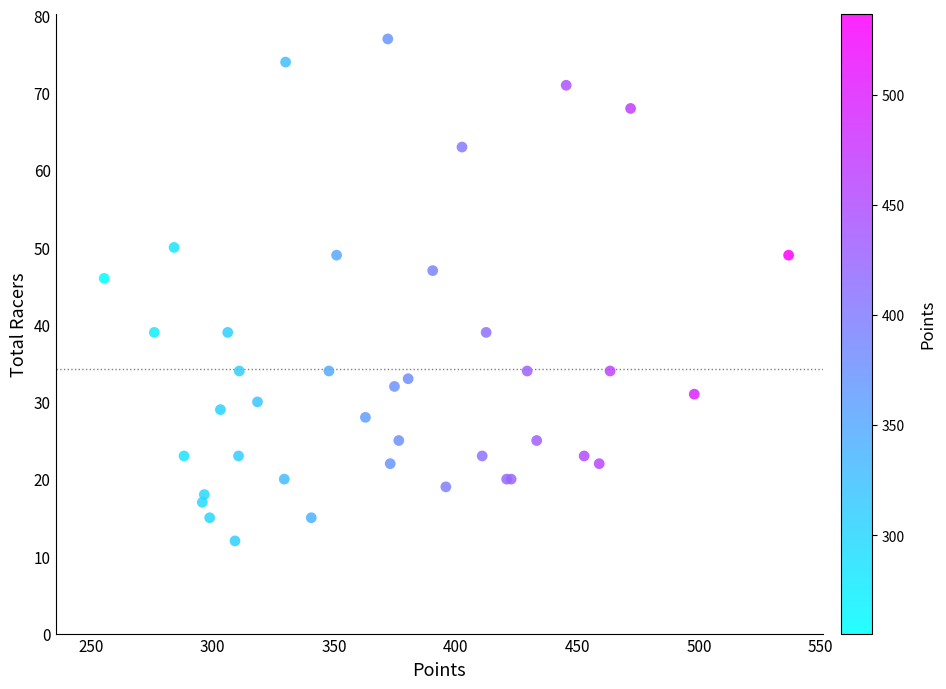

What Y value in the scatter plot is closest to 44?

46